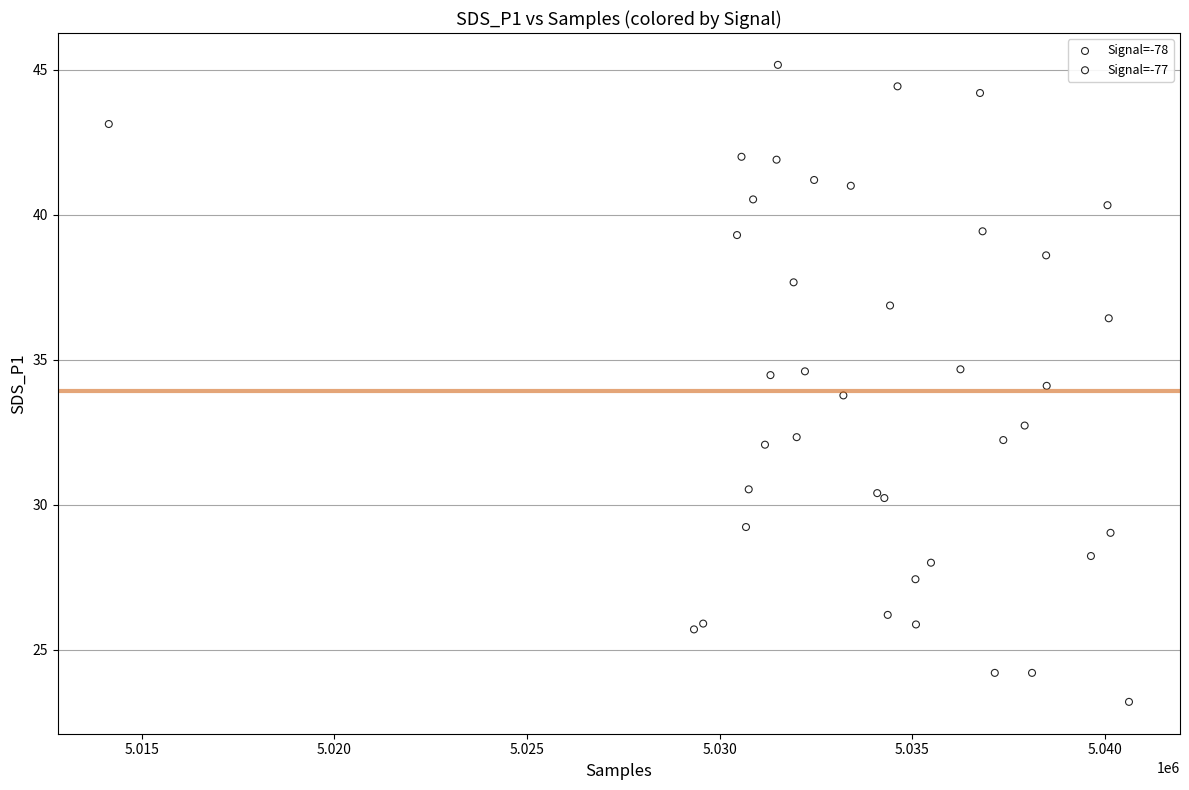

Which series has the largest Y range (max minus min)?

Signal=-78